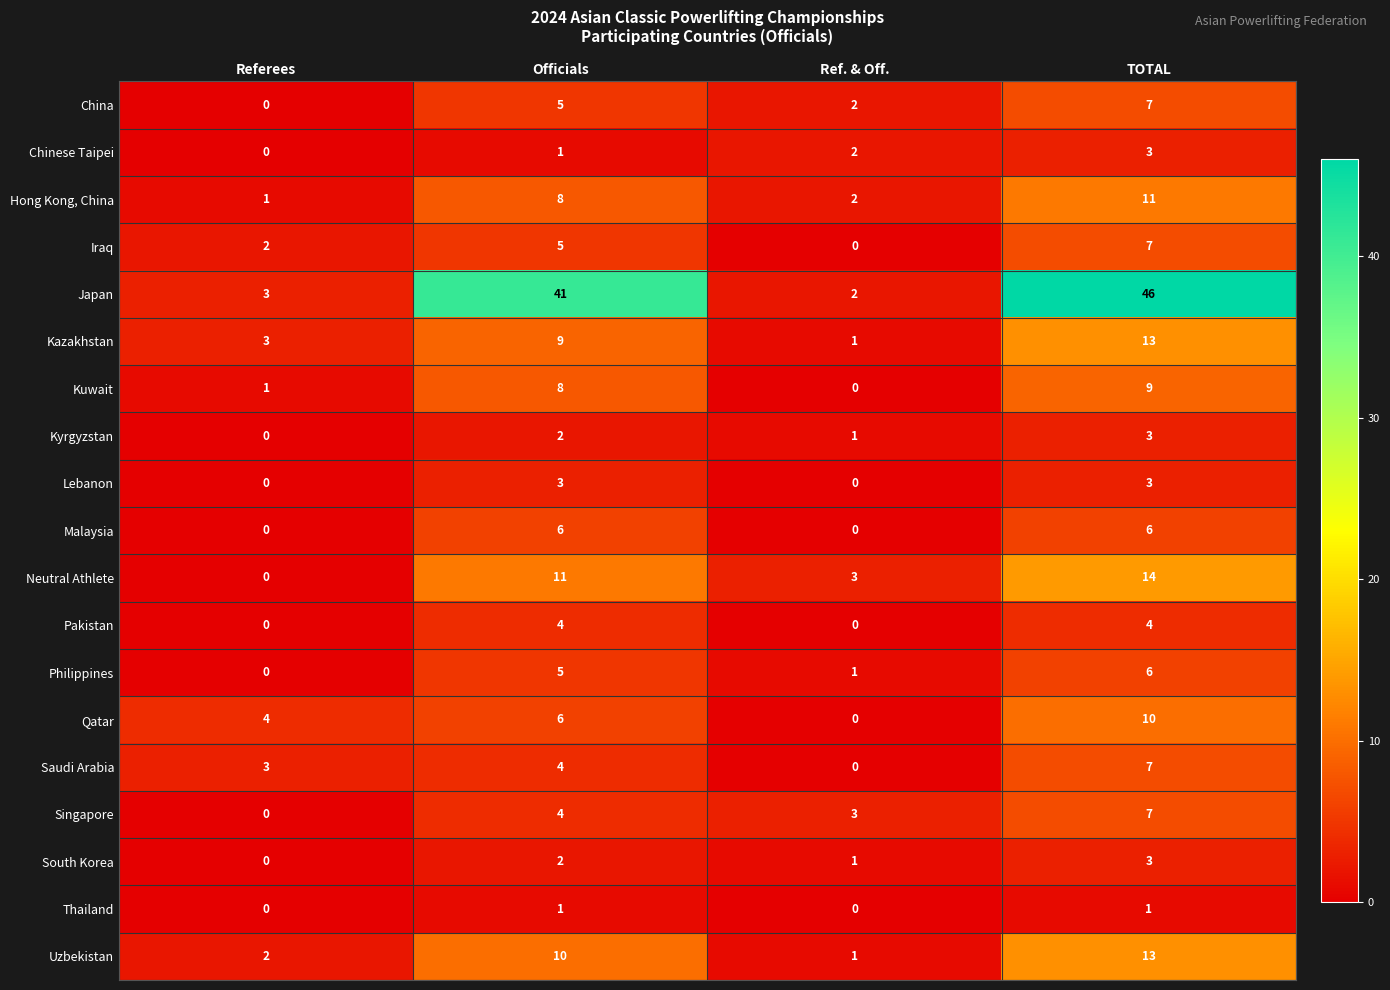

Rank the categories by Singapore value from lowest to highest.

Referees, Ref. & Off., Officials, TOTAL